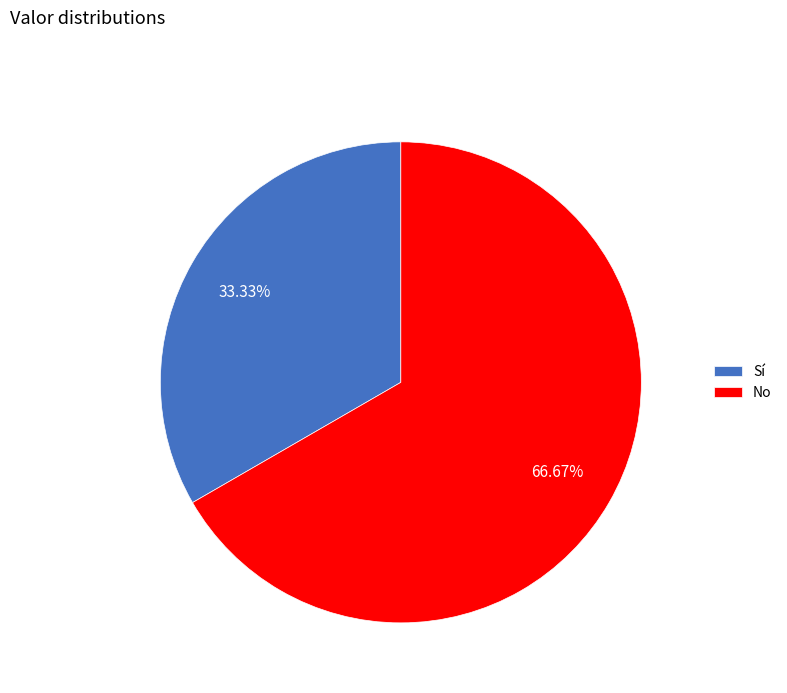

Which slice is the smallest?

Sí